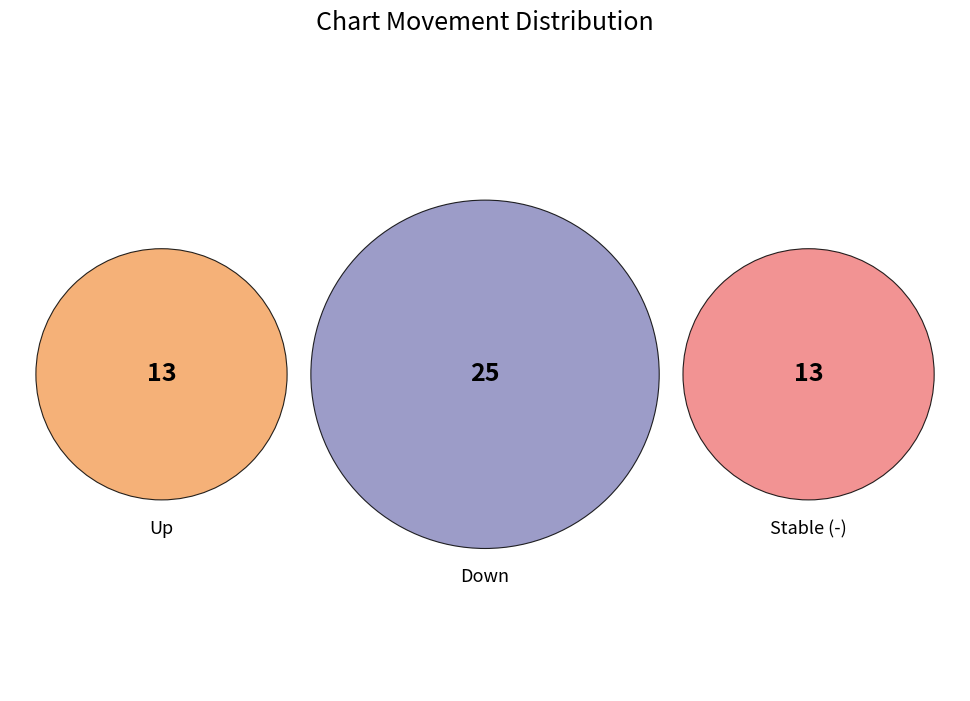

Is there a majority slice in this chart?

No